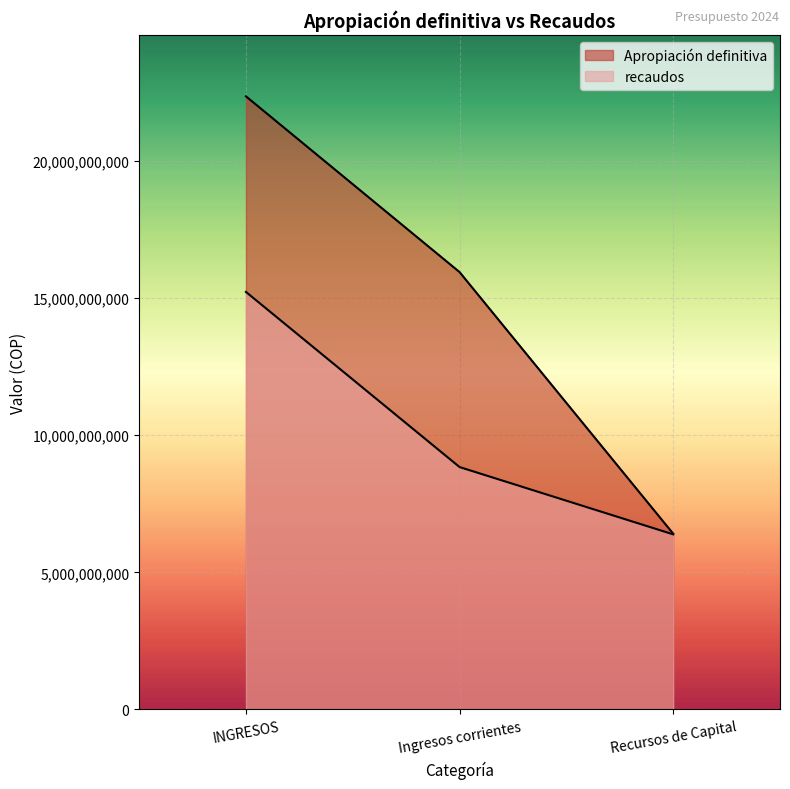

How many Apropiación definitiva values are between 6409070950 and 22356945740?

3